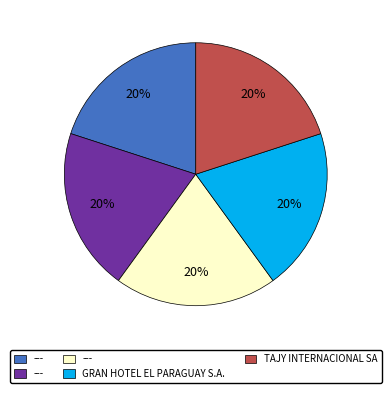

To the nearest percent, what is the average slice percentage?

20%